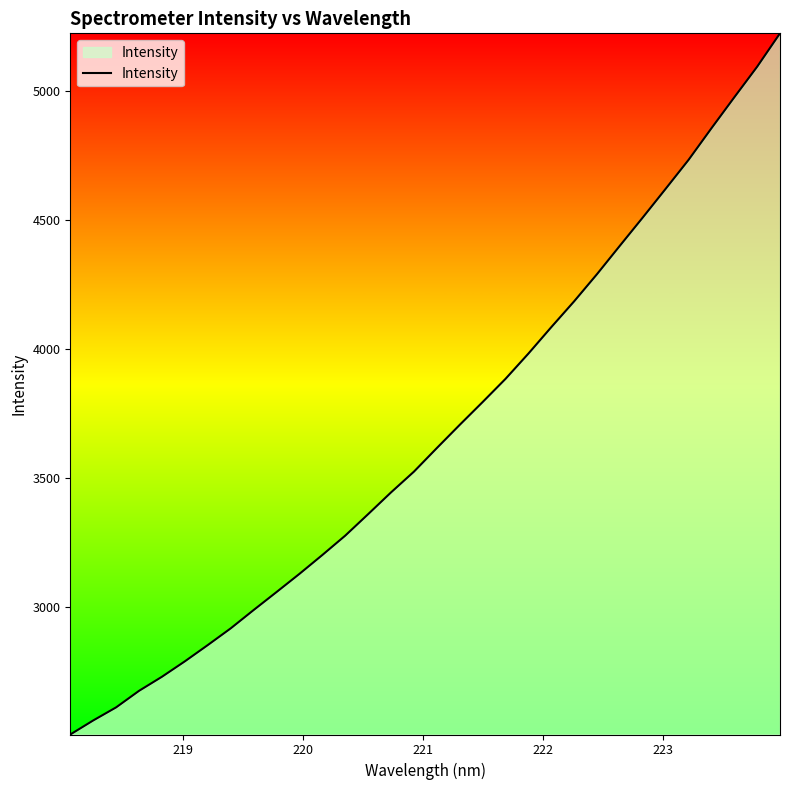

What is the maximum value shown in the chart?

5224.7